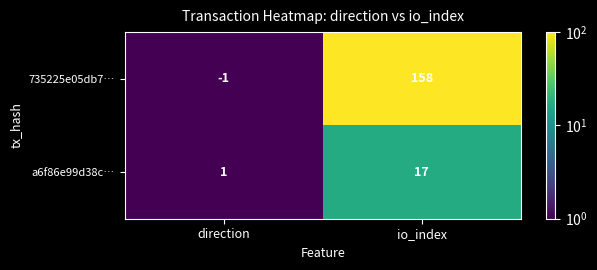

What is the total value across all series at io_index?

175